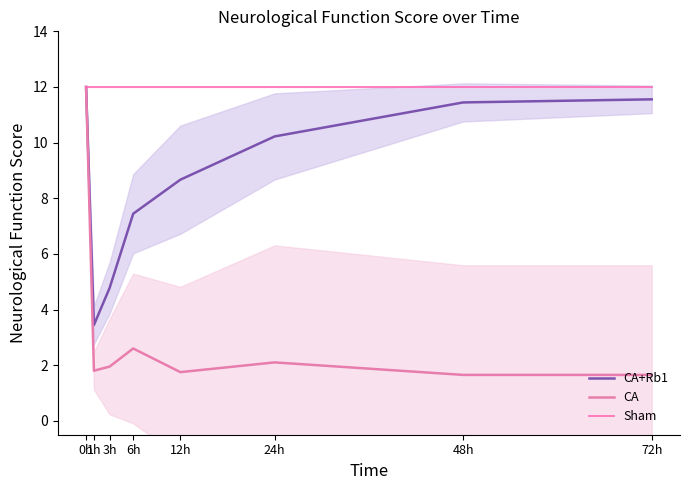

What is the value of the CA+Rb1 point at the 6th from the left?

10.2